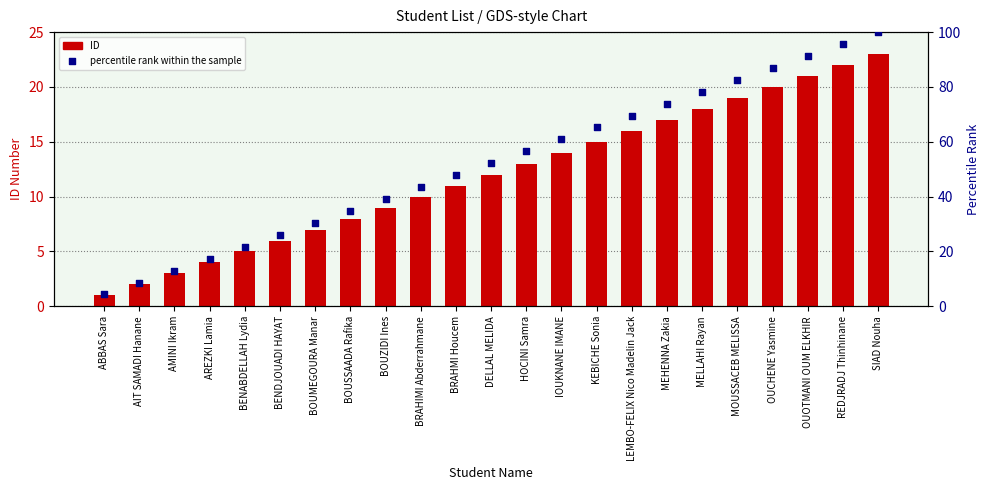

What is the total value across all series at BRAHMI Houcem?

58.8